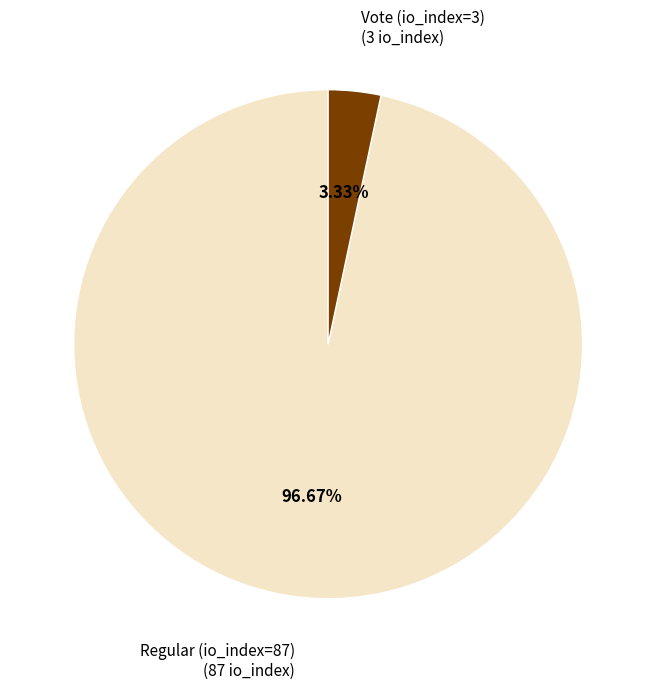

To the nearest percent, what is the difference between the Vote (io_index=3) and Regular (io_index=87) slice percentages?

93%